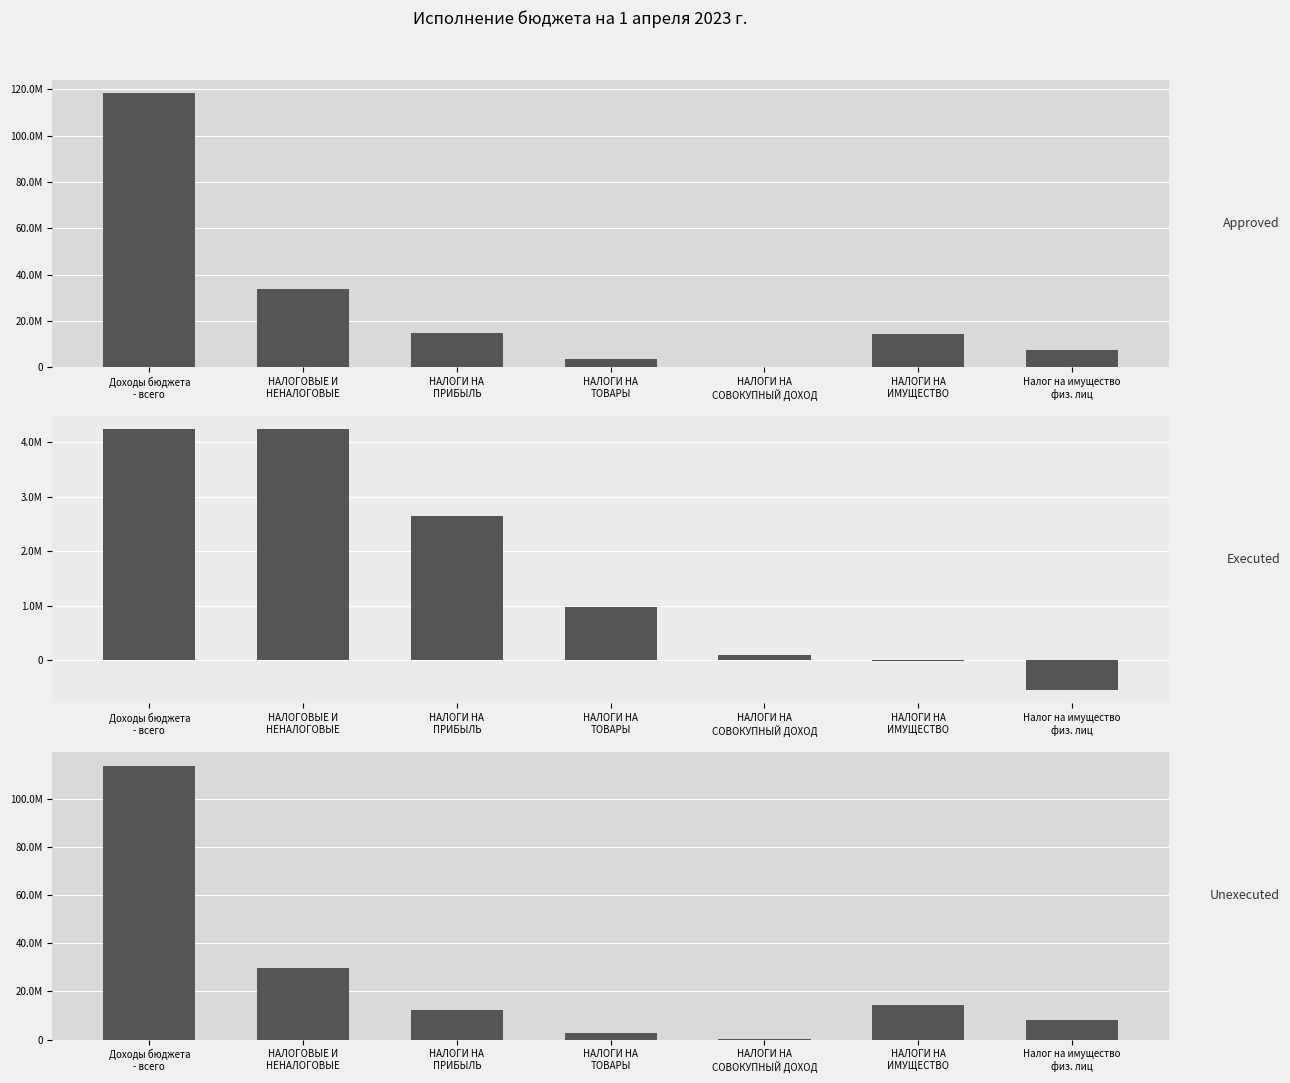

Reading left to right, transcribe all the data shown in this chart.

Approved: 118237814.1	33798700.0	14995300.0	3616800.0	360600.0	14252000.0	7572000.0
Executed: 4243359.5	4243359.5	2648080.7	972402.8	98199.6	-6315.9	-547303.1
Unexecuted: 113994454.5	29781590.6	12370719.0	2644397.2	262400.4	14258315.9	8119303.1